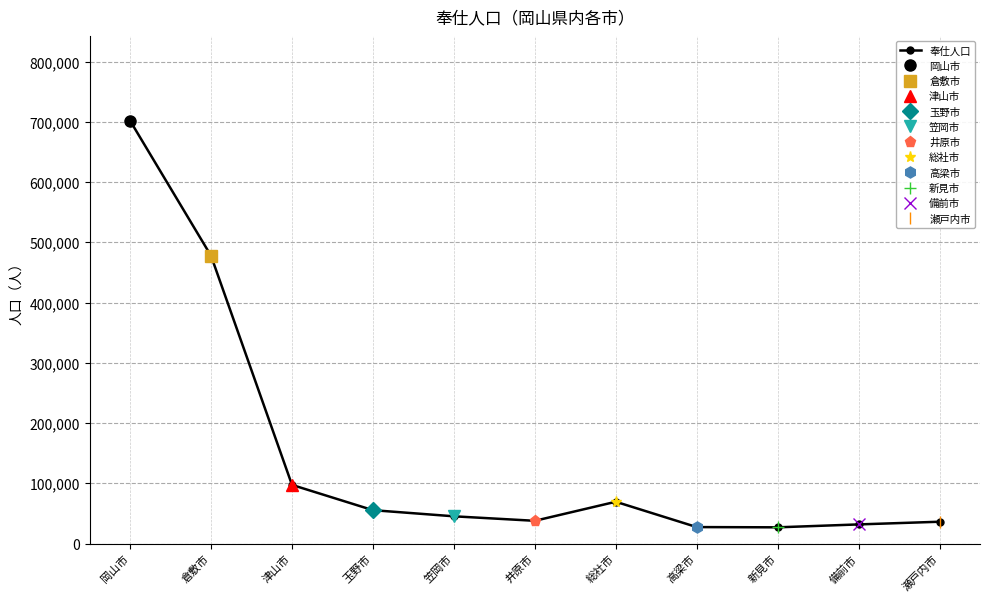

True or false: the data shows 9094 at 備前市.

False